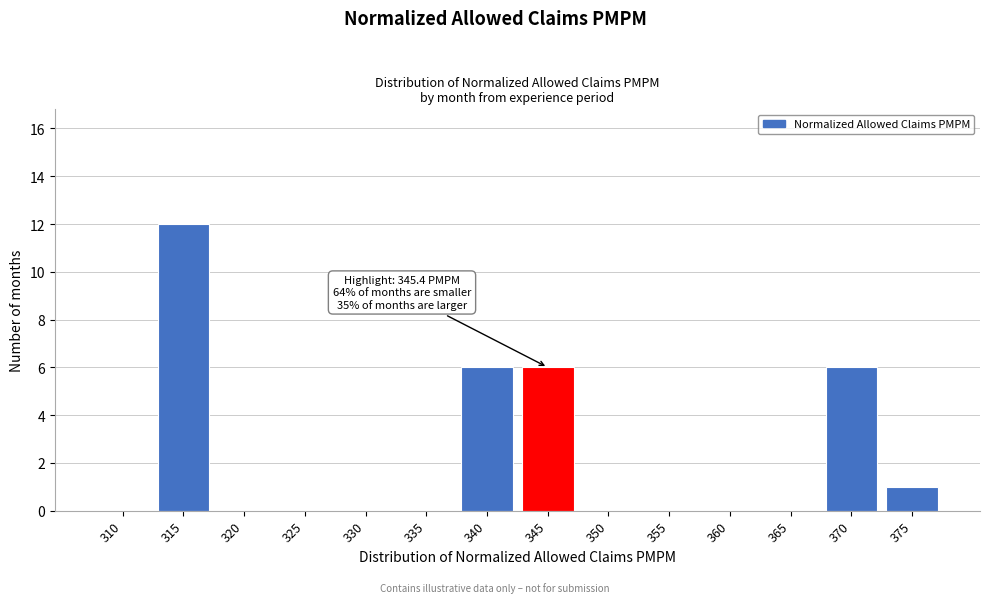

Reading left to right, transcribe all the data shown in this chart.

310=0	315=12	320=0	325=0	330=0	335=0	340=6	345=6	350=0	355=0	360=0	365=0	370=6	375=1